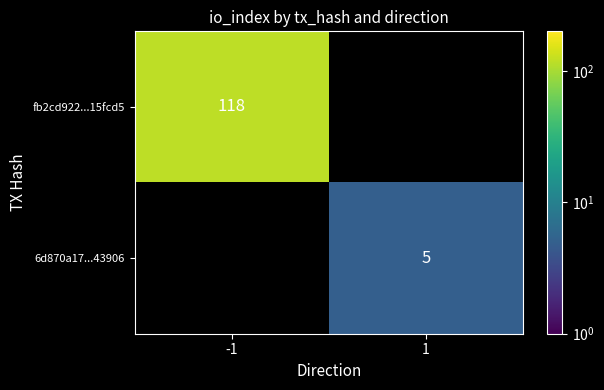

The value of fb2cd922...15fcd5 at -1 is 54. True or false?

False